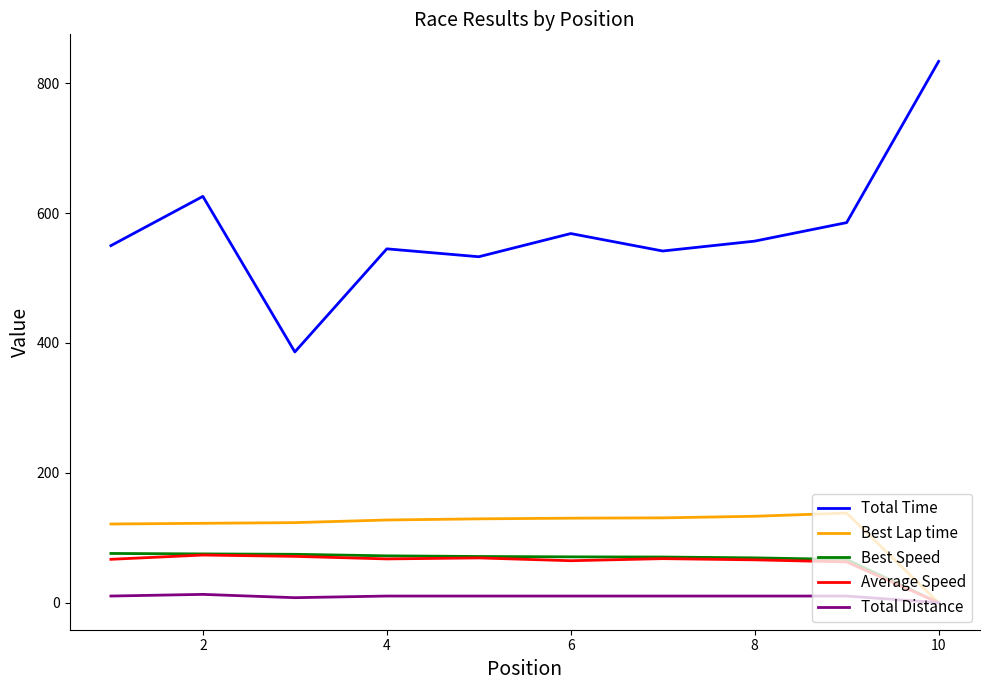

Which series has the largest total across all categories?

Total Time